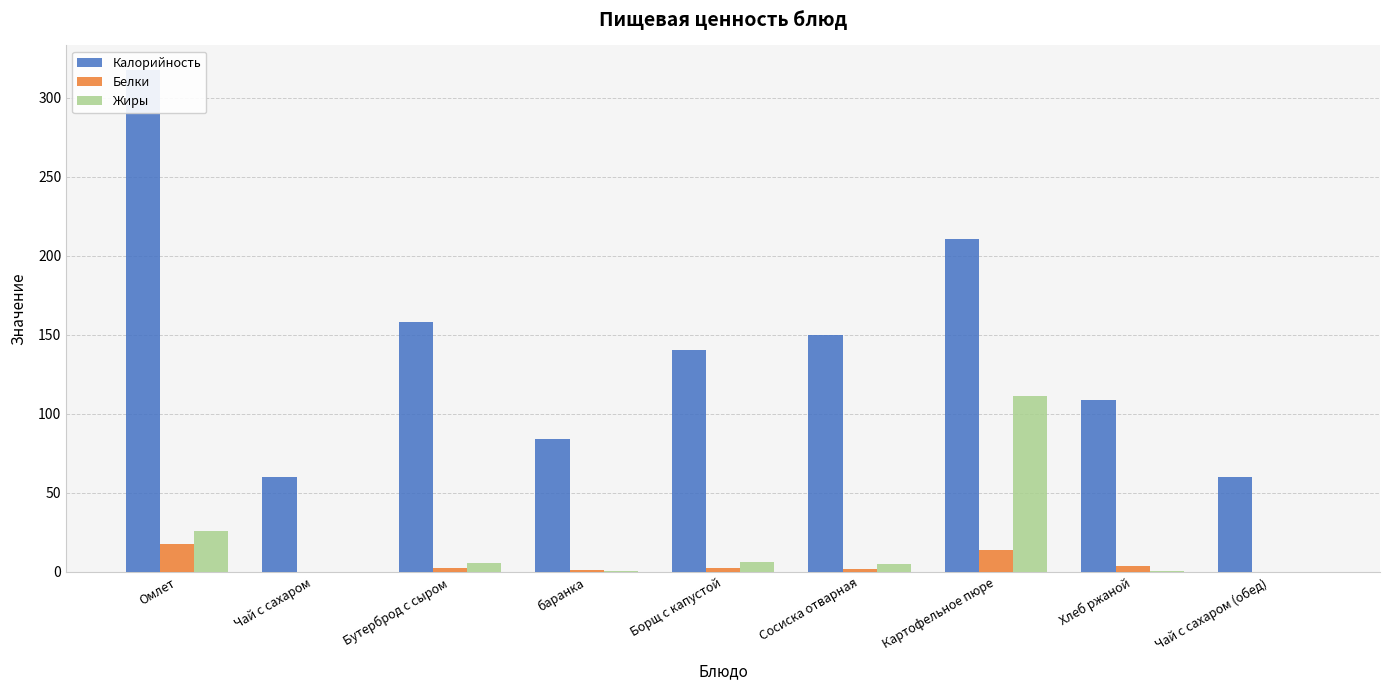

Is it true that Белки equals 13.8 at Картофельное пюре?

True